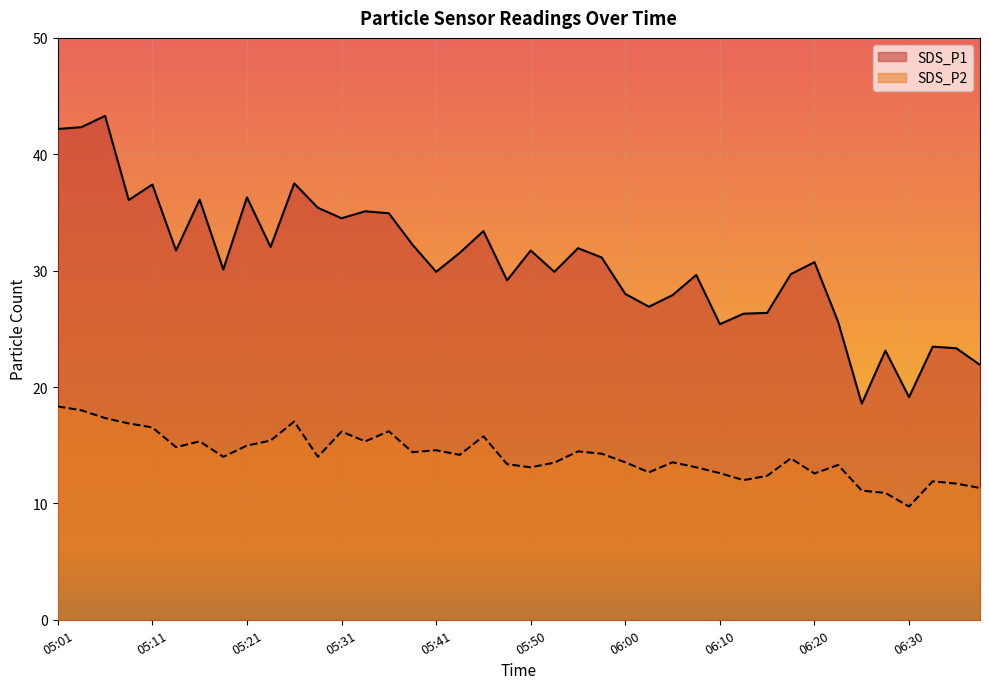

What is the difference between the maximum and minimum values in the SDS_P1 series?

24.7